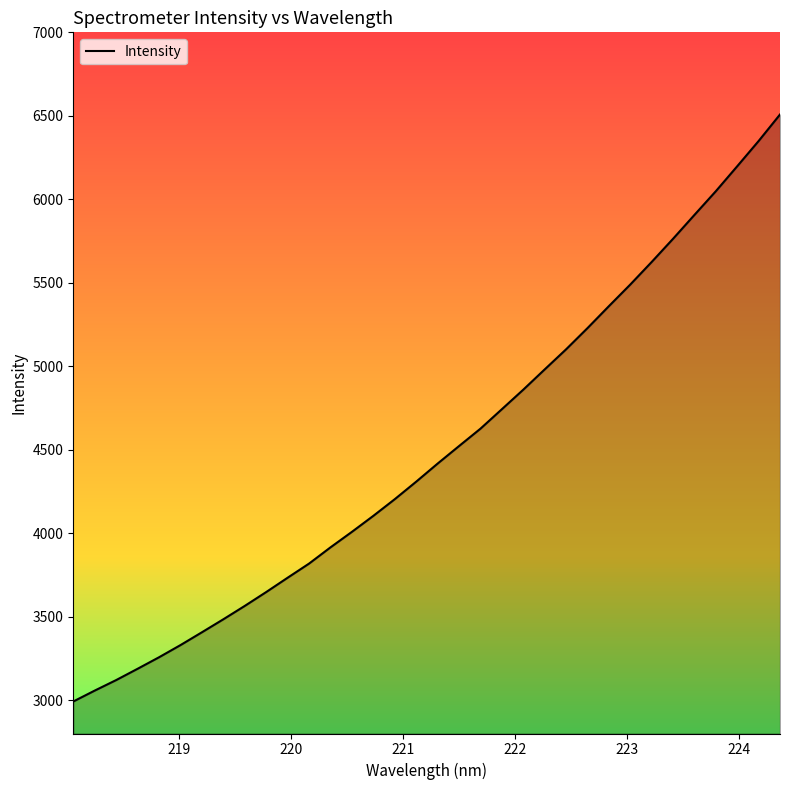

What is the difference between the maximum and minimum values?

3516.2